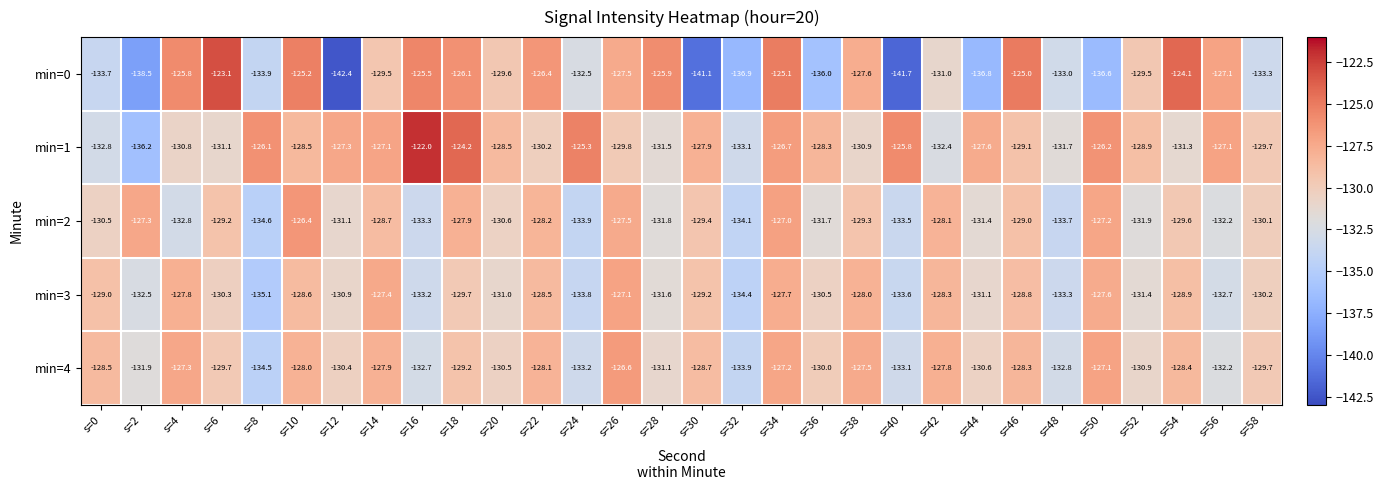

Count the number of categories in the chart.

30